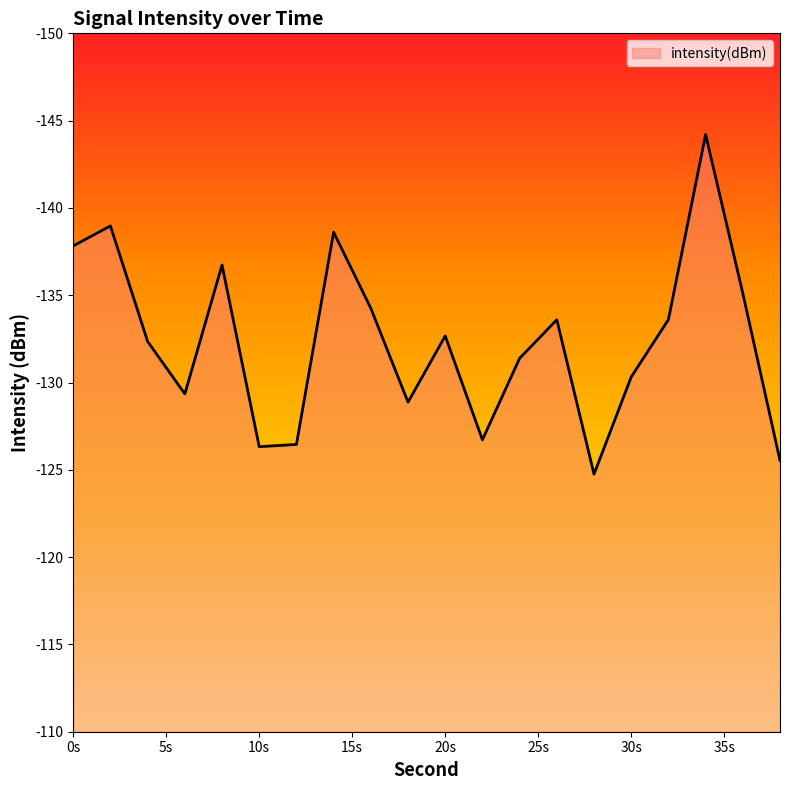

What is the smallest value displayed?

-144.2